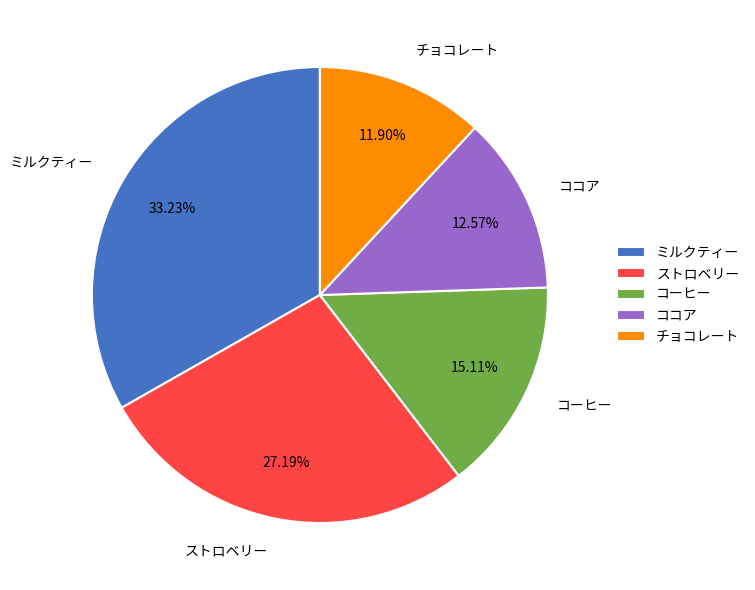

Rank the categories by value from lowest to highest.

チョコレート, ココア, コーヒー, ストロベリー, ミルクティー